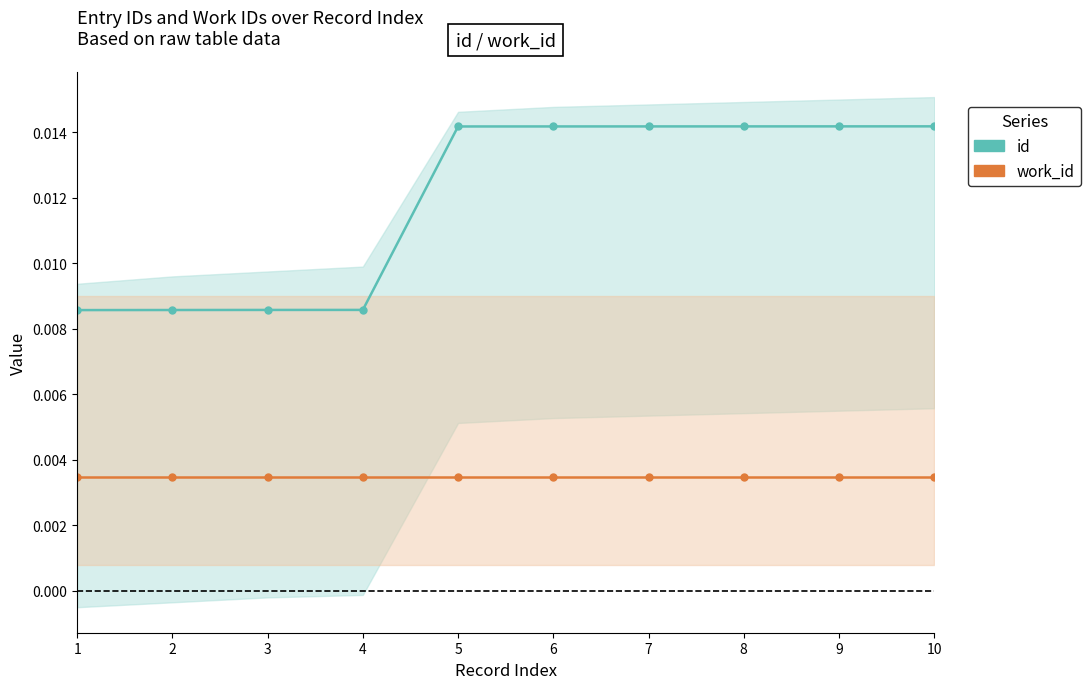

True or false: id and work_id intersect in this chart.

False